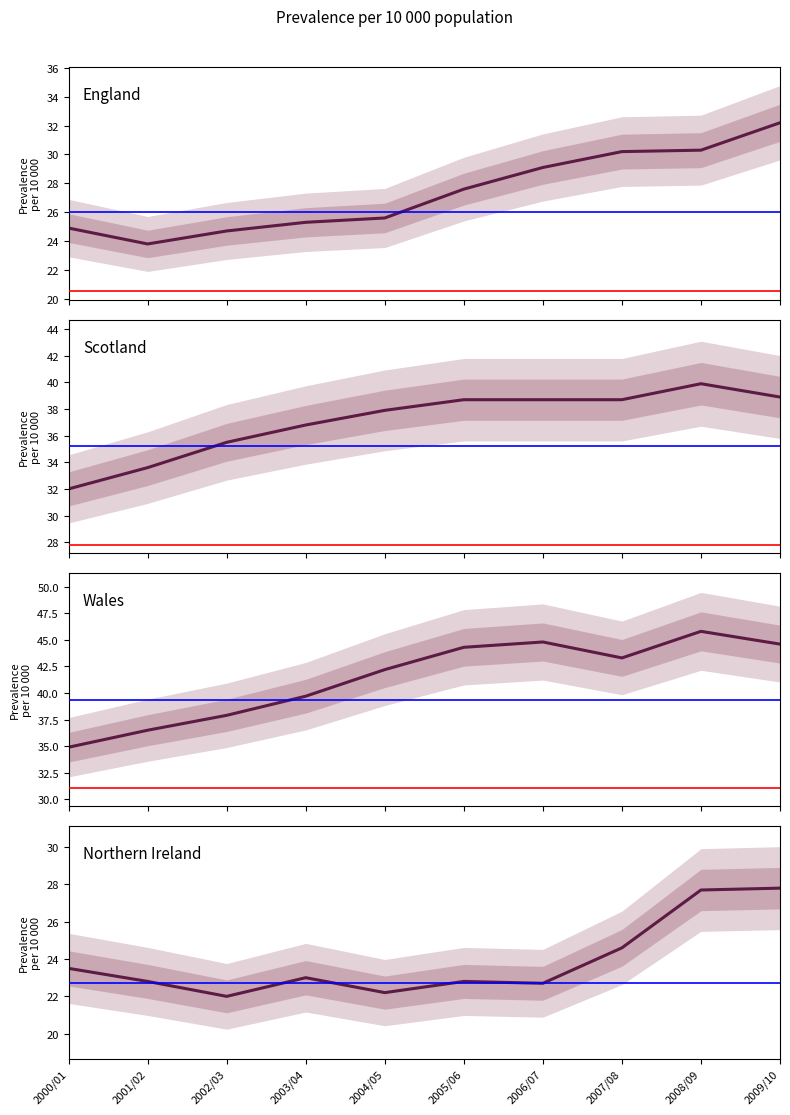

Does the chart display data point markers on the line(s)?

No